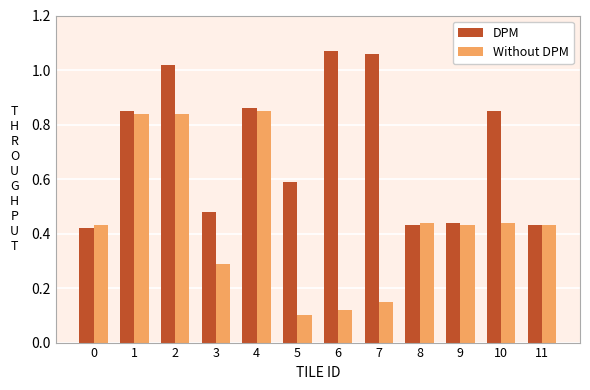

Rank the series by their maximum value, from highest to lowest.

DPM, Without DPM